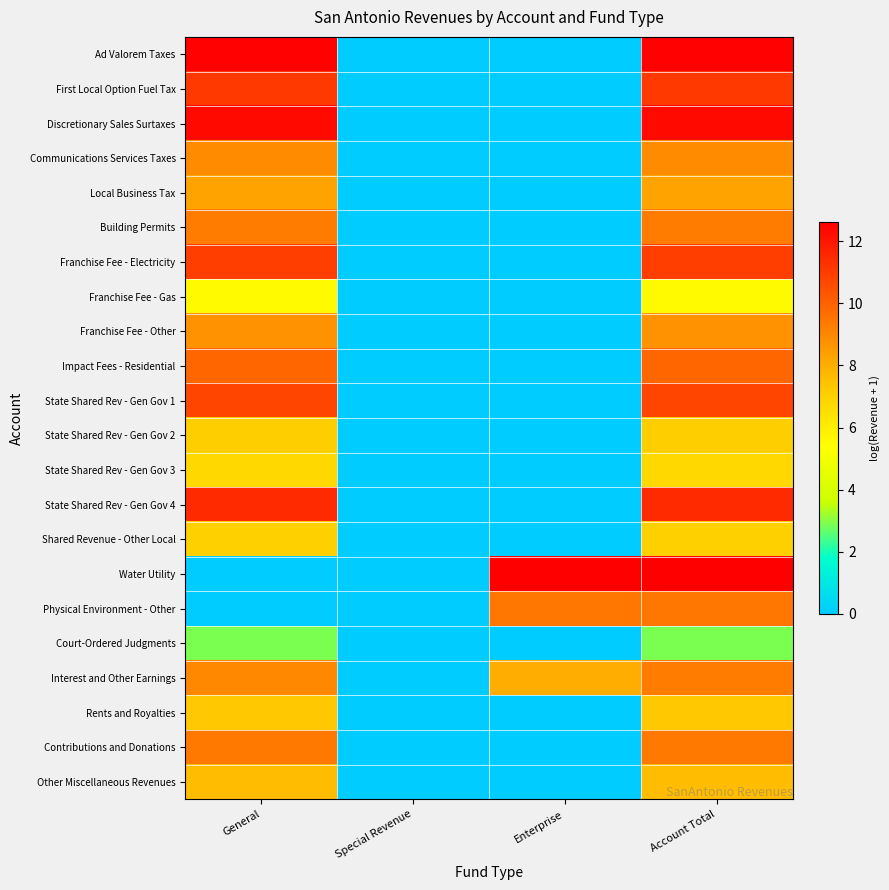

Reading left to right, list all the values displayed in this chart.

Ad Valorem Taxes: General=12.5	Special Revenue=0.0	Enterprise=0.0	Account Total=12.5
First Local Option Fuel Tax: General=11.1	Special Revenue=0.0	Enterprise=0.0	Account Total=11.1
Discretionary Sales Surtaxes: General=12.4	Special Revenue=0.0	Enterprise=0.0	Account Total=12.4
Communications Services Taxes: General=8.9	Special Revenue=0.0	Enterprise=0.0	Account Total=8.9
Local Business Tax: General=8.3	Special Revenue=0.0	Enterprise=0.0	Account Total=8.3
Building Permits: General=9.3	Special Revenue=0.0	Enterprise=0.0	Account Total=9.3
Franchise Fee - Electricity: General=11.0	Special Revenue=0.0	Enterprise=0.0	Account Total=11.0
Franchise Fee - Gas: General=5.6	Special Revenue=0.0	Enterprise=0.0	Account Total=5.6
Franchise Fee - Other: General=8.7	Special Revenue=0.0	Enterprise=0.0	Account Total=8.7
Impact Fees - Residential: General=9.9	Special Revenue=0.0	Enterprise=0.0	Account Total=9.9
State Shared Rev - Gen Gov 1: General=10.7	Special Revenue=0.0	Enterprise=0.0	Account Total=10.7
State Shared Rev - Gen Gov 2: General=7.1	Special Revenue=0.0	Enterprise=0.0	Account Total=7.1
State Shared Rev - Gen Gov 3: General=6.8	Special Revenue=0.0	Enterprise=0.0	Account Total=6.8
State Shared Rev - Gen Gov 4: General=11.5	Special Revenue=0.0	Enterprise=0.0	Account Total=11.5
Shared Revenue - Other Local: General=7.1	Special Revenue=0.0	Enterprise=0.0	Account Total=7.1
Water Utility: General=0.0	Special Revenue=0.0	Enterprise=12.6	Account Total=12.6
Physical Environment - Other: General=0.0	Special Revenue=0.0	Enterprise=9.5	Account Total=9.5
Court-Ordered Judgments: General=2.9	Special Revenue=0.0	Enterprise=0.0	Account Total=2.9
Interest and Other Earnings: General=9.0	Special Revenue=0.0	Enterprise=8.0	Account Total=9.3
Rents and Royalties: General=7.3	Special Revenue=0.0	Enterprise=0.0	Account Total=7.3
Contributions and Donations: General=9.4	Special Revenue=0.0	Enterprise=0.0	Account Total=9.4
Other Miscellaneous Revenues: General=7.6	Special Revenue=0.0	Enterprise=0.0	Account Total=7.6